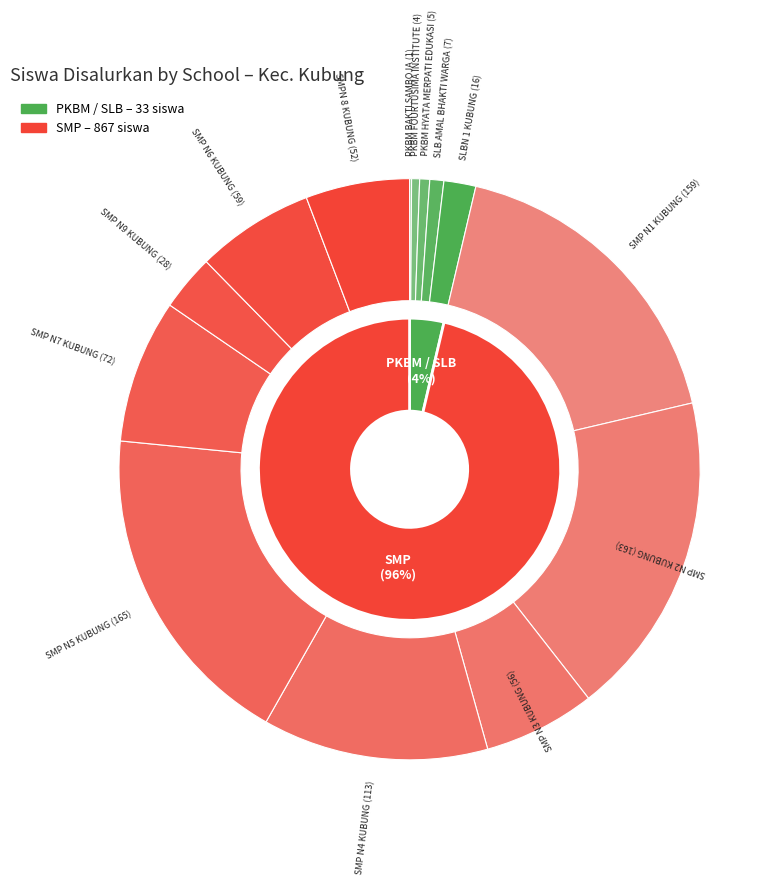

Which has a higher value, PKBM FOURTUSIMA INSTITUTE or SMP N 1 KUBUNG?

SMP N 1 KUBUNG